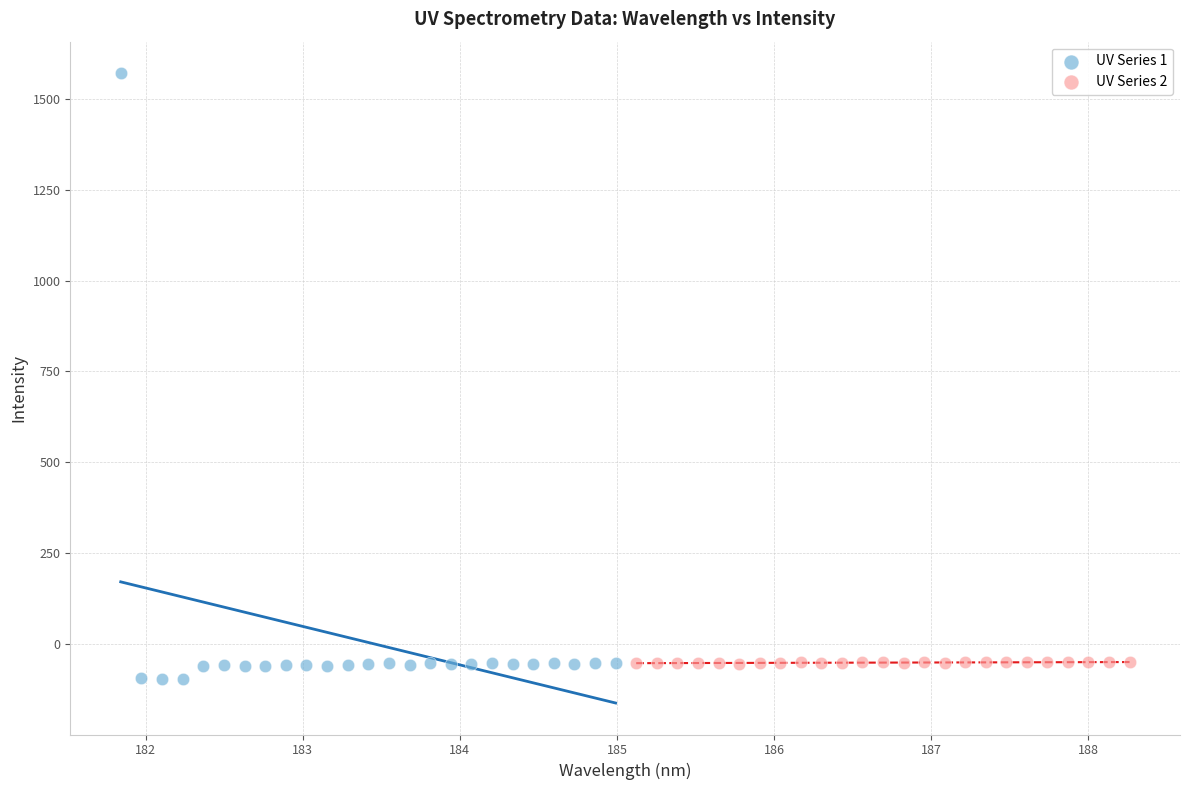

Which series has the widest spread of Y values?

UV Series 1